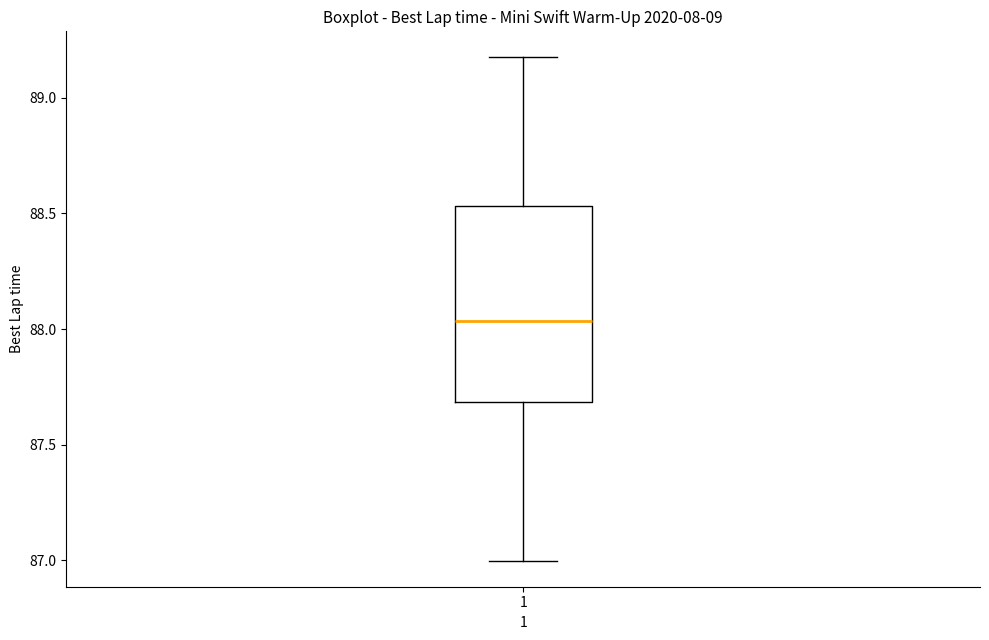

Transcribe this box plot: give where the median line is, the range the box spans, and where the two whiskers end, as read against the y-axis. The values are not printed on the chart, so give them approximately, as read against the axis.

median 88.05, box 87.70 to 88.55, whiskers 87.00 to 89.20